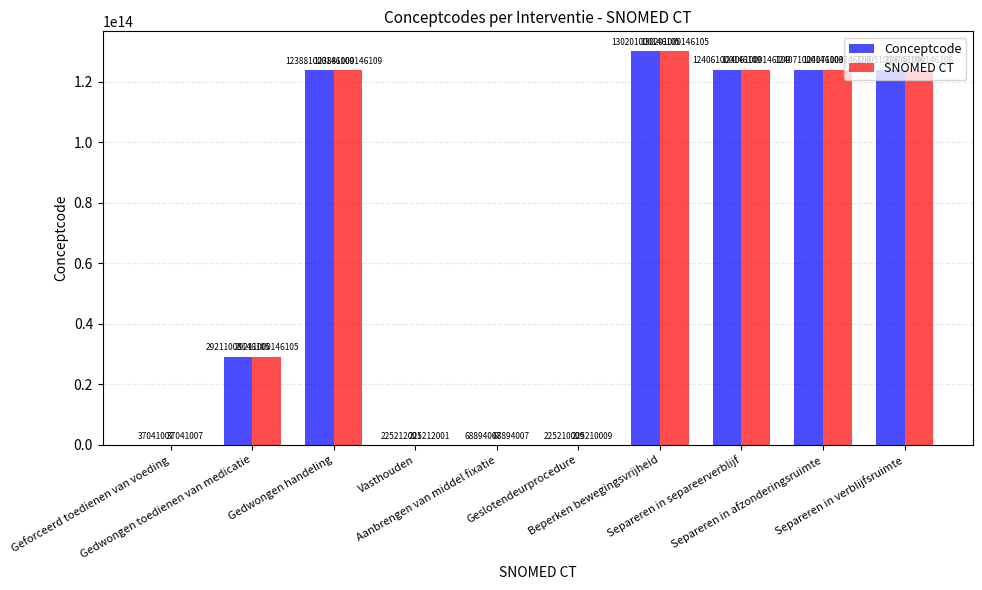

At how many categories does at least one series exceed 96331365718619?

5